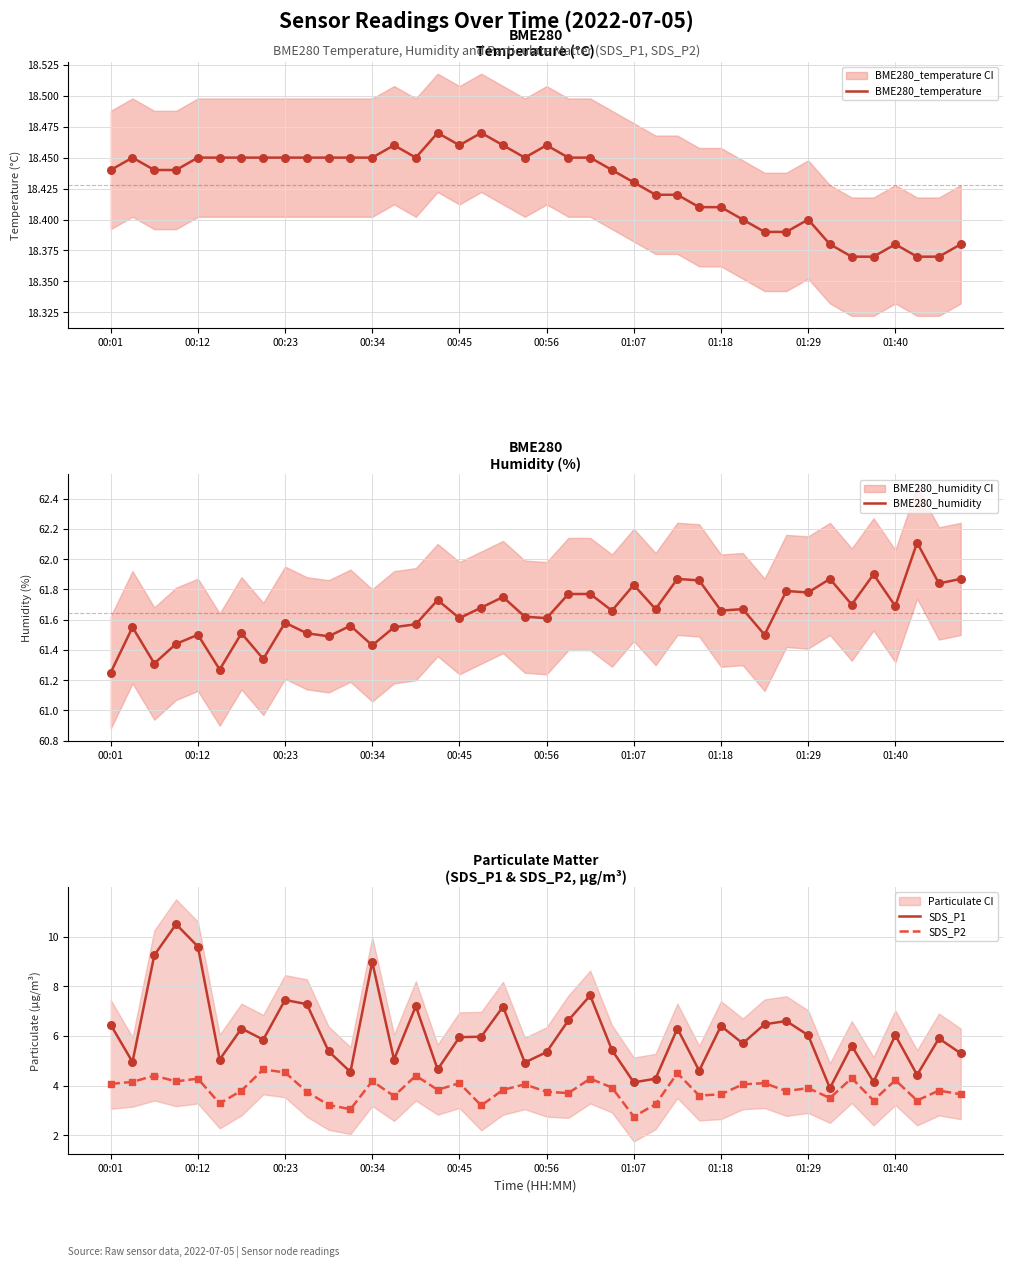

Which series reaches the maximum Y coordinate?

BME280_humidity